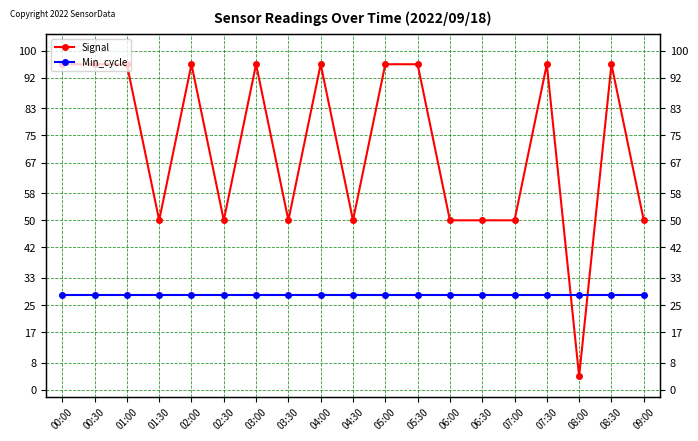

The Signal series shows 96.0 at 04:00. True or false?

True